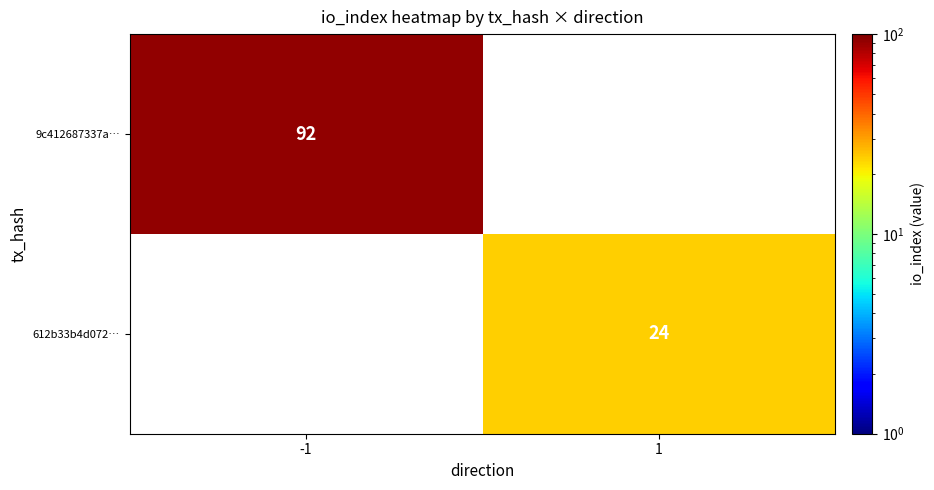

The value of 612b33b4d072… at 1 is 35. True or false?

False